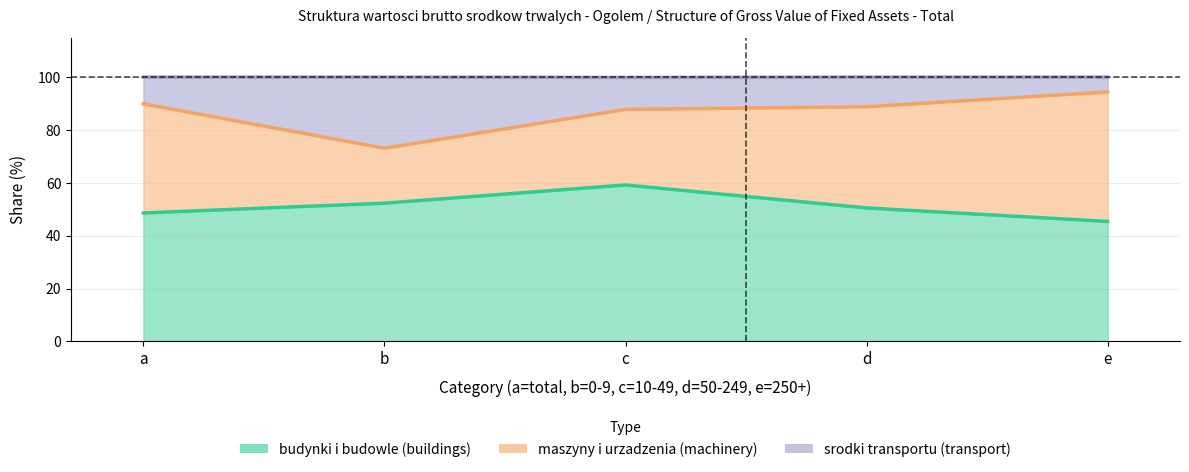

At which label does srodki transportu (transport) first exceed 88?

a